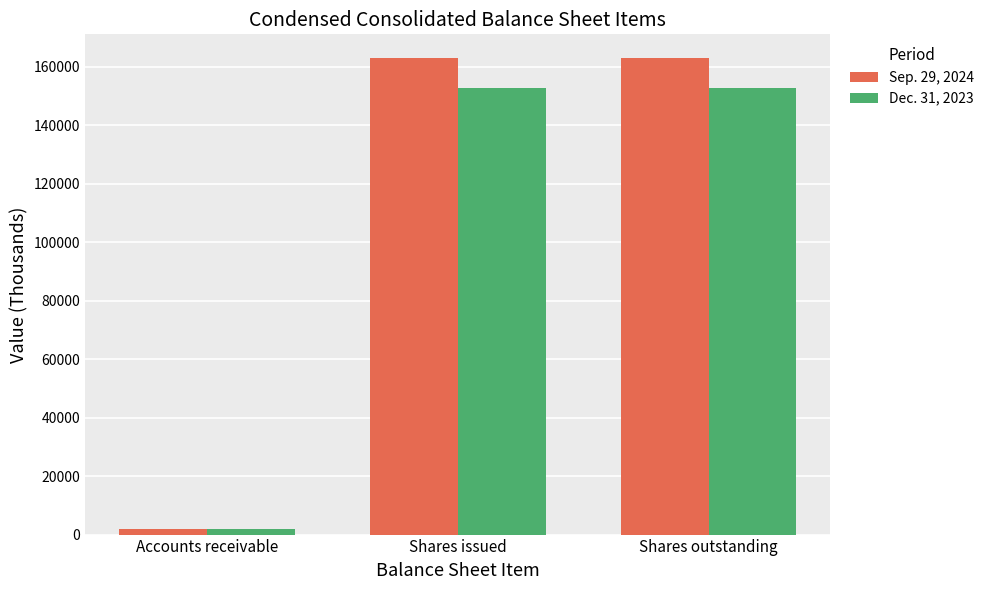

The Dec. 31, 2023 series shows 219796 at Shares issued. True or false?

False